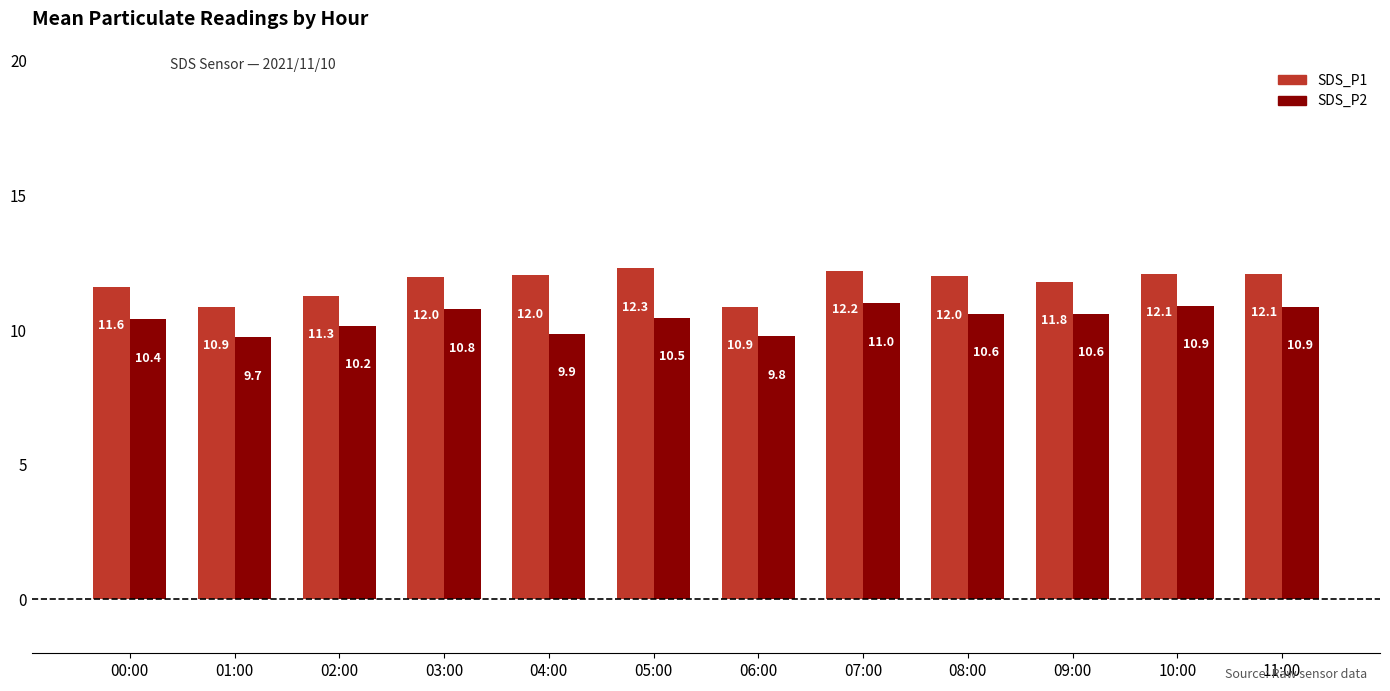

Which series has the widest spread of values?

SDS_P1